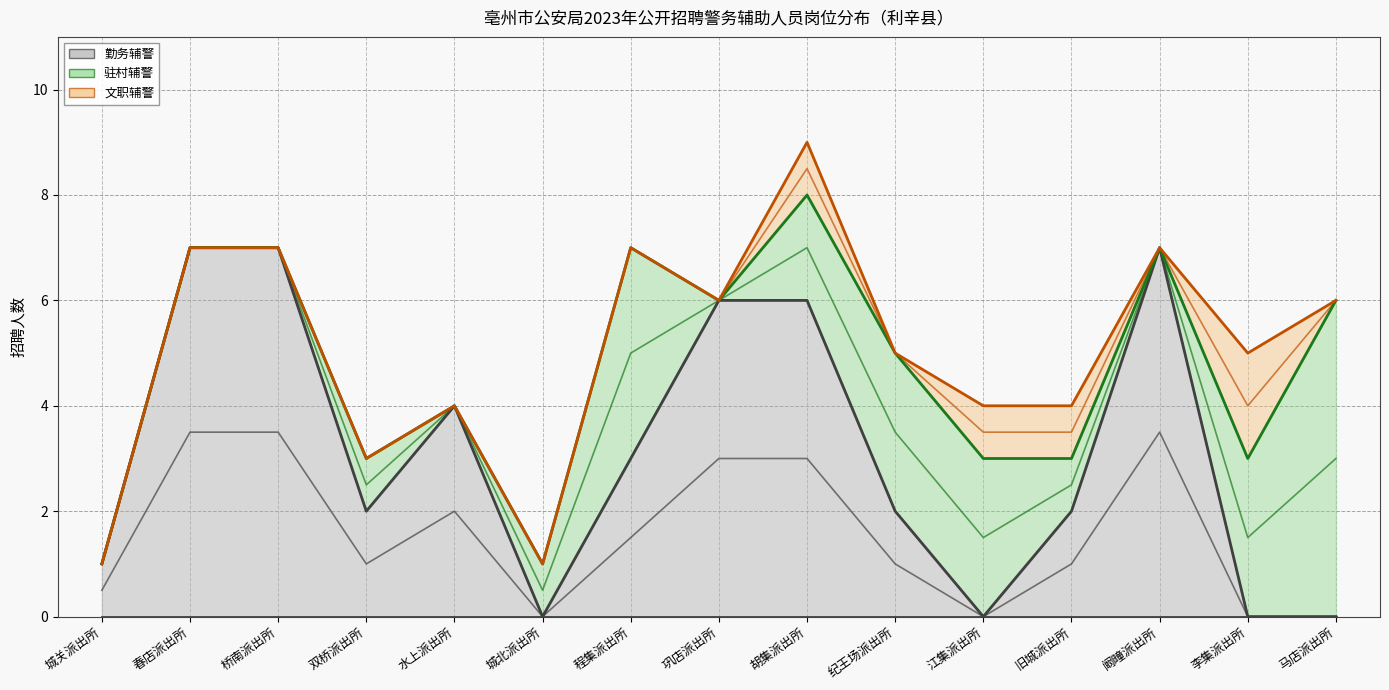

What is the label of the 13th point from the right?

桥南派出所